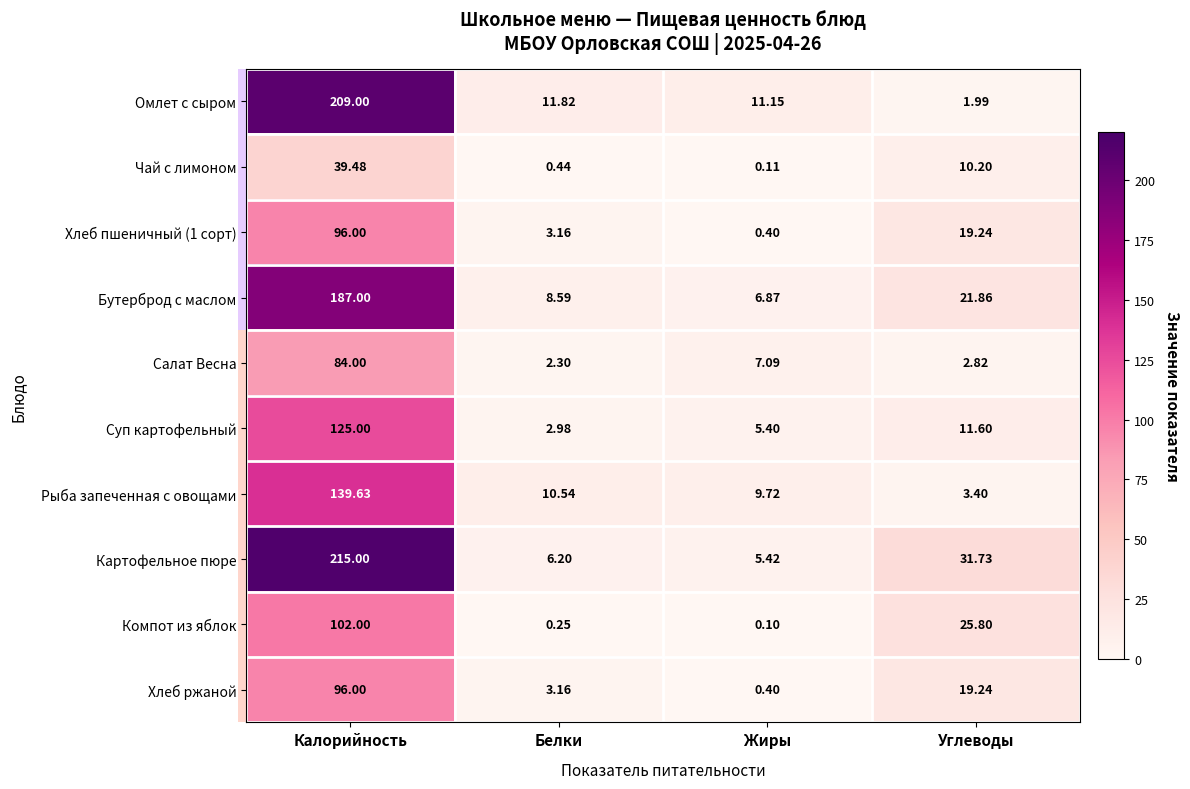

At which category is the sum across all series the highest?

Калорийность